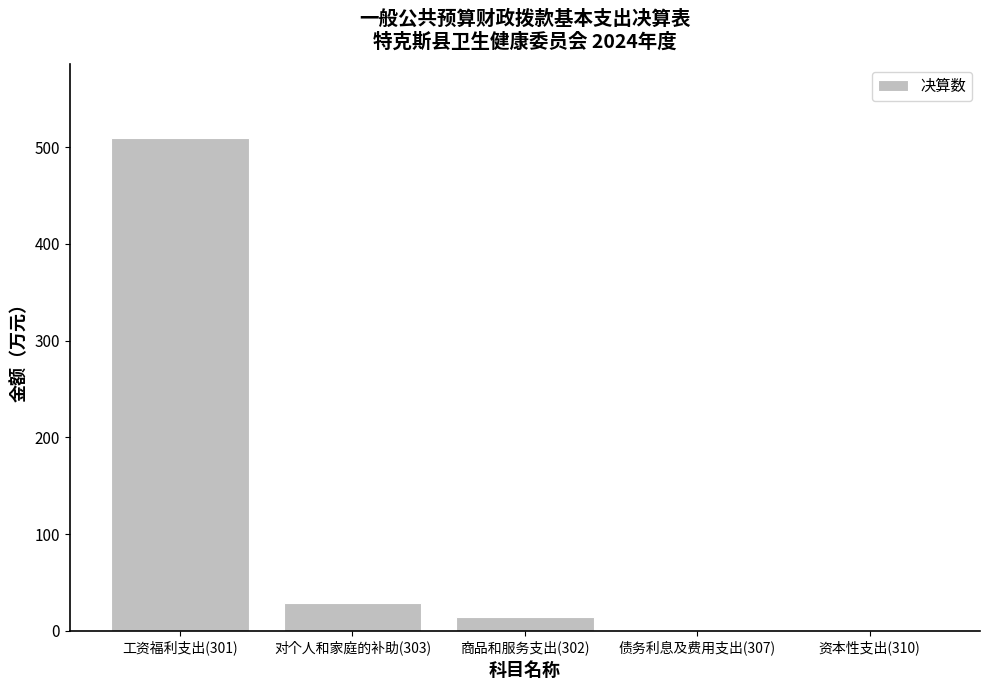

What is the sum of the values at 债务利息及费用支出(307) and 商品和服务支出(302)?

14.6